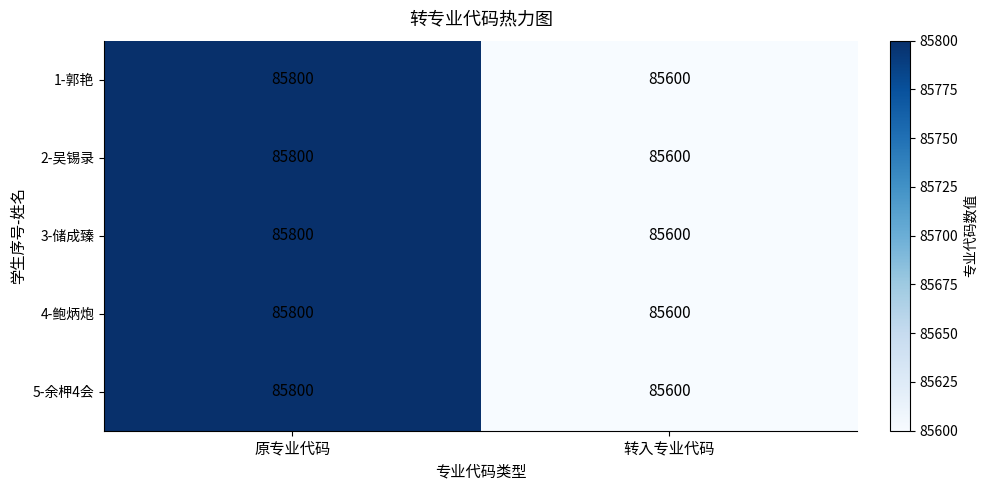

Rank the categories by 2-吴锡录 value from lowest to highest.

转入专业代码, 原专业代码